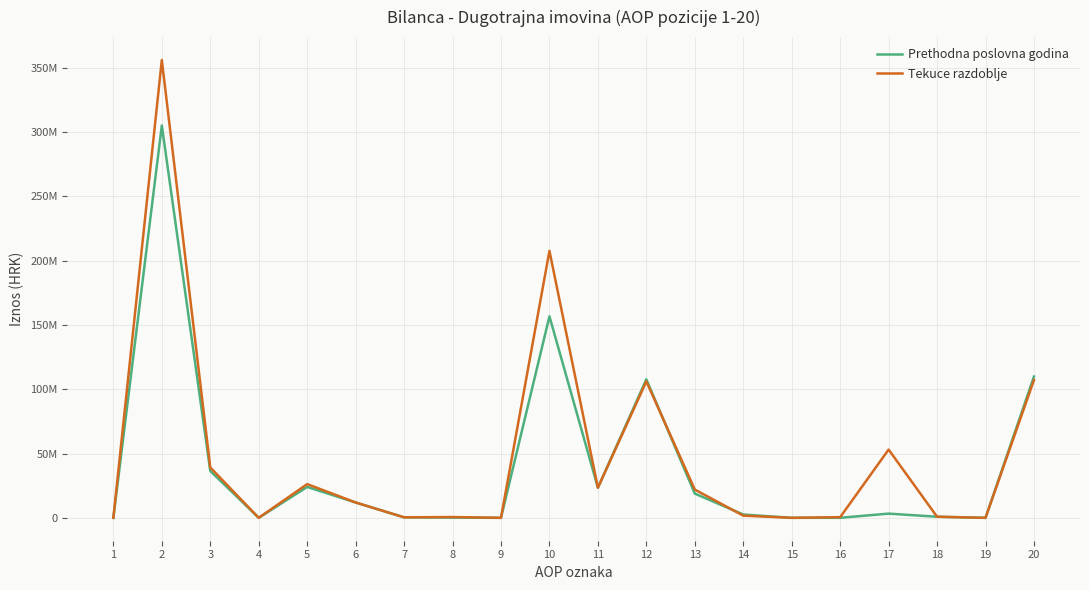

True or false: Tekuce razdoblje has a value of 128729223 at 15.

False